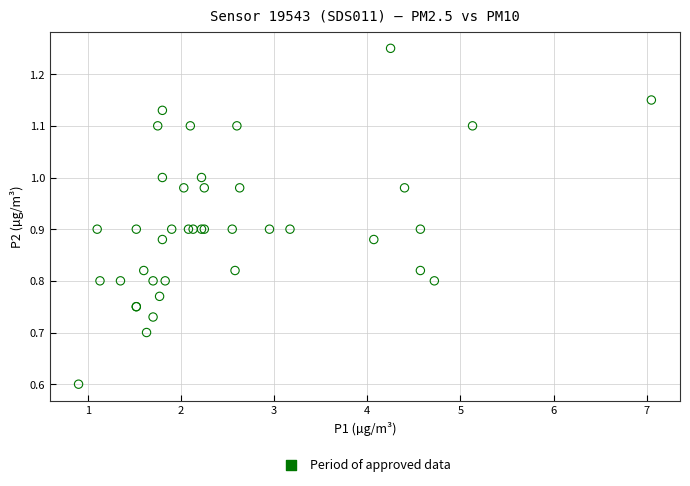

What Y value in the scatter plot is closest to 0?

0.6